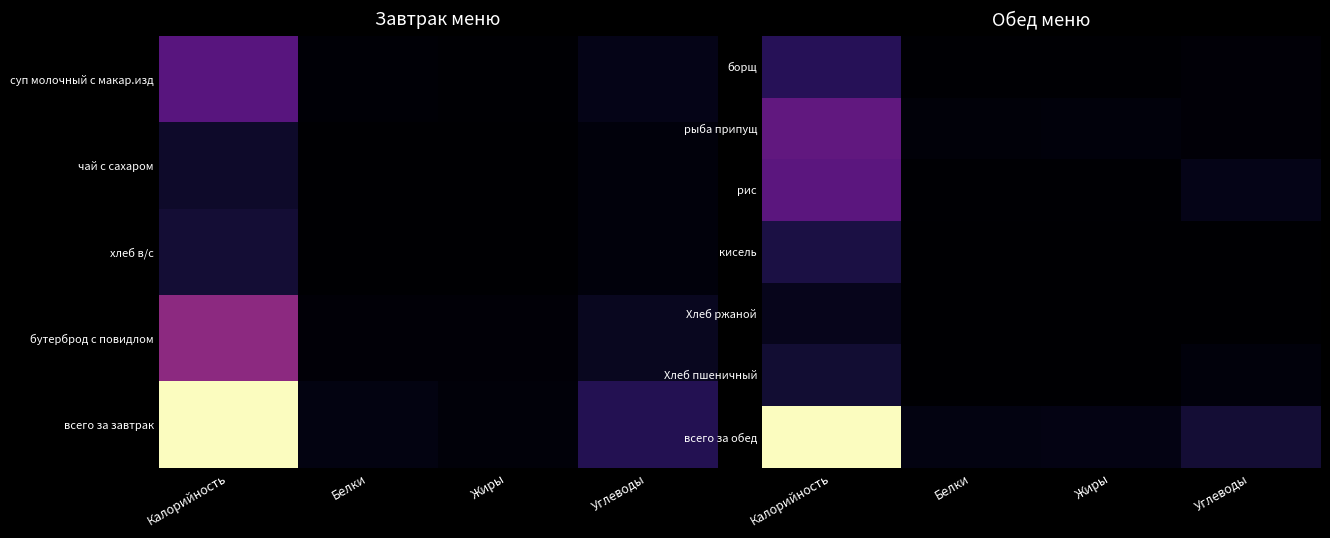

What is the maximum value shown in the chart?

753.0